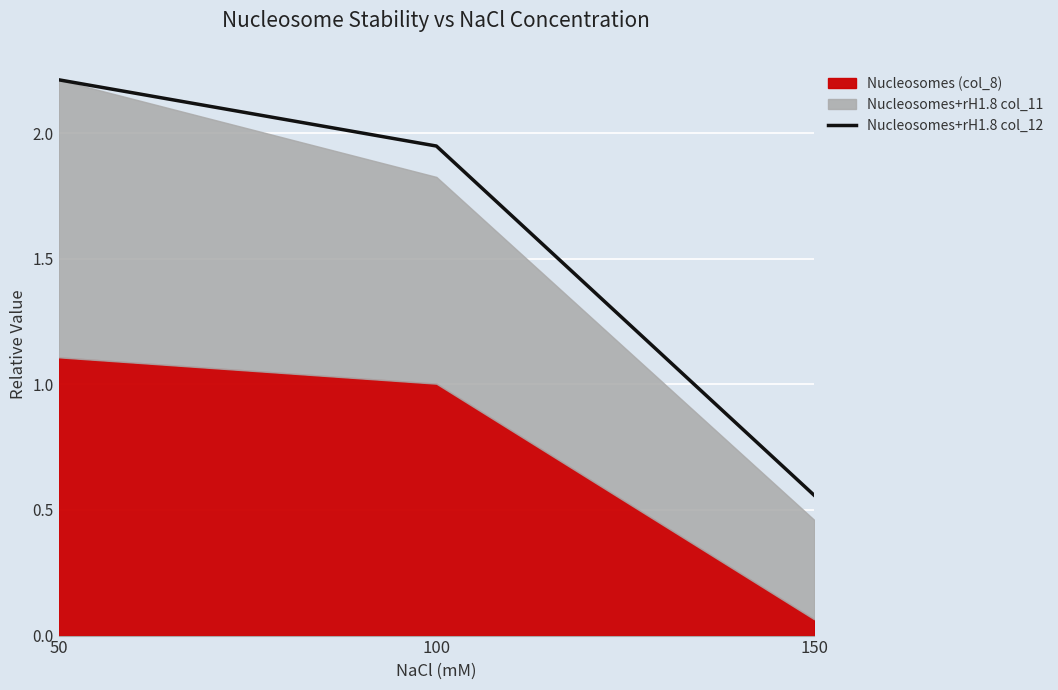

What is the change in value from 50 to 100?

-0.3